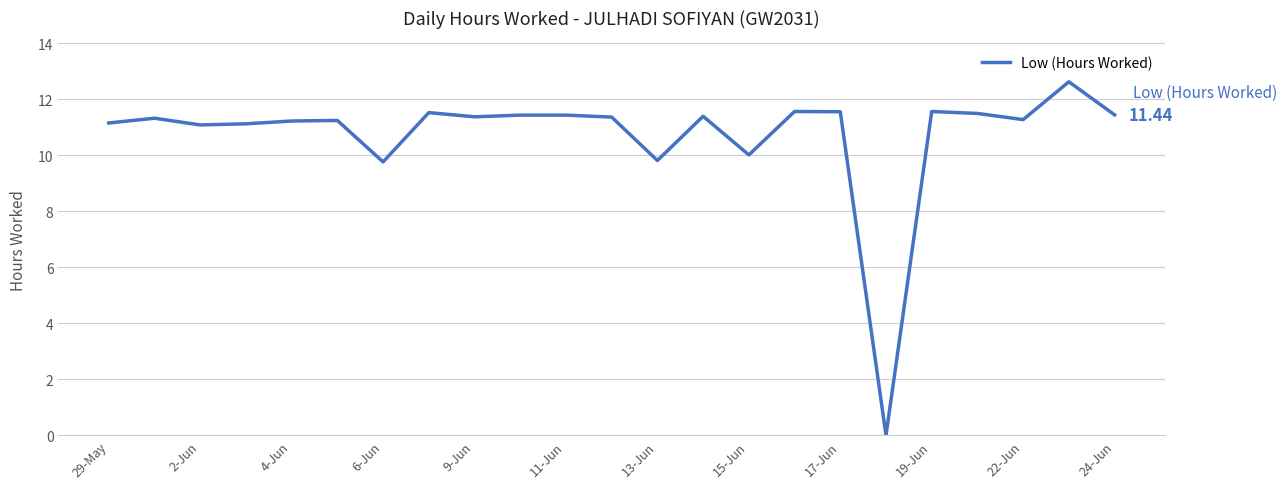

How many lines are shown in the chart?

1